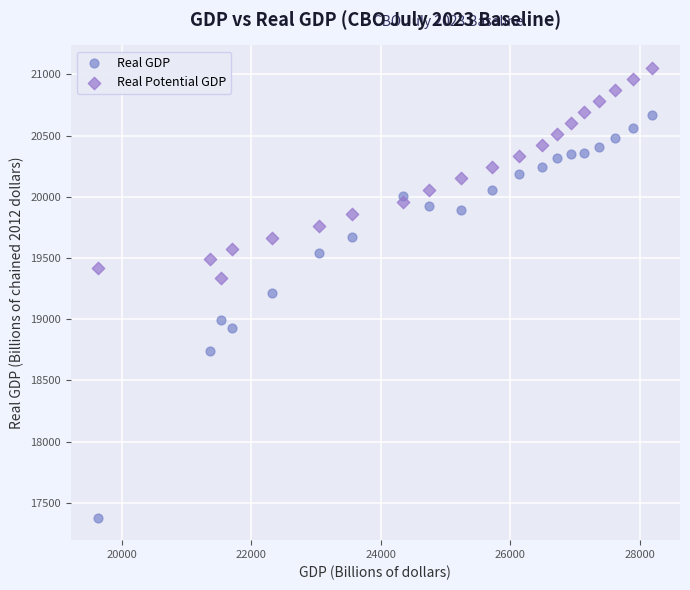

What is the X range (max minus min) for the scatter plot?

8561.0